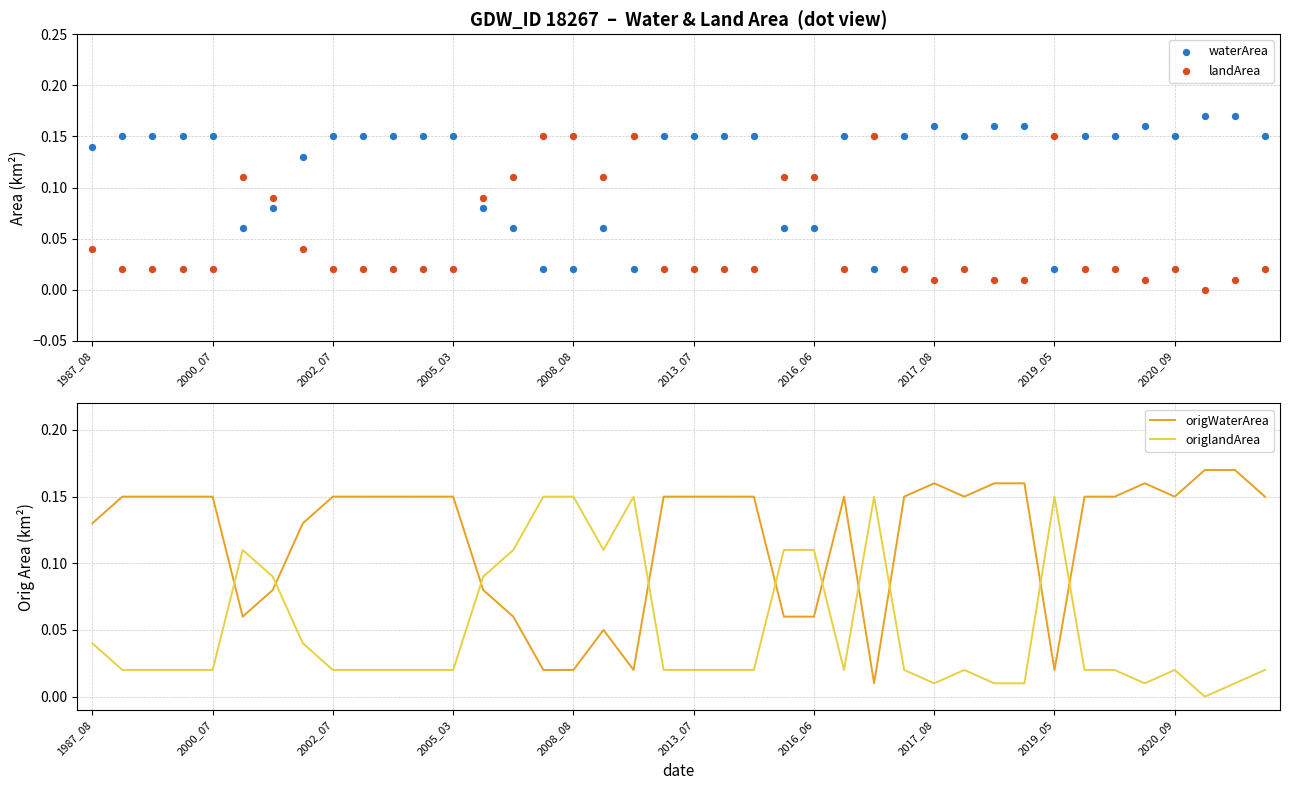

Which series has the largest total across all categories?

waterArea